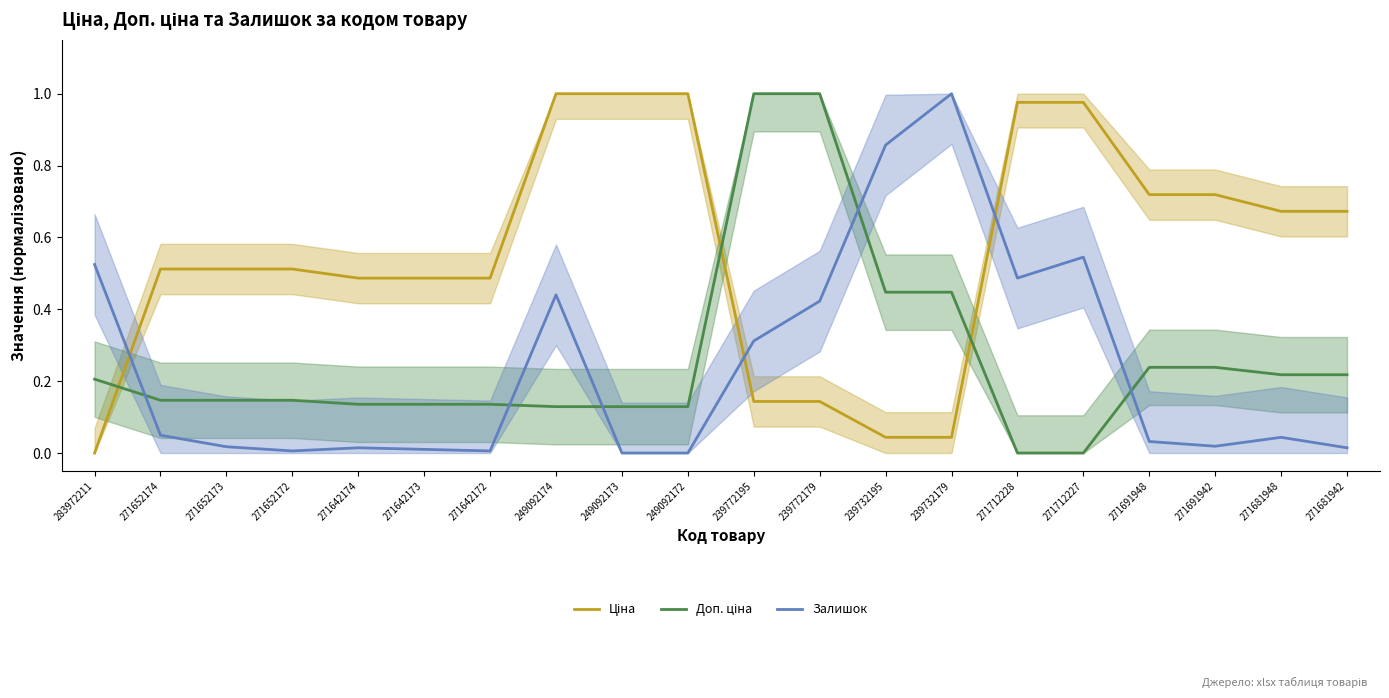

Rank the series by their maximum value, from highest to lowest.

Ціна, Доп. ціна, Залишок